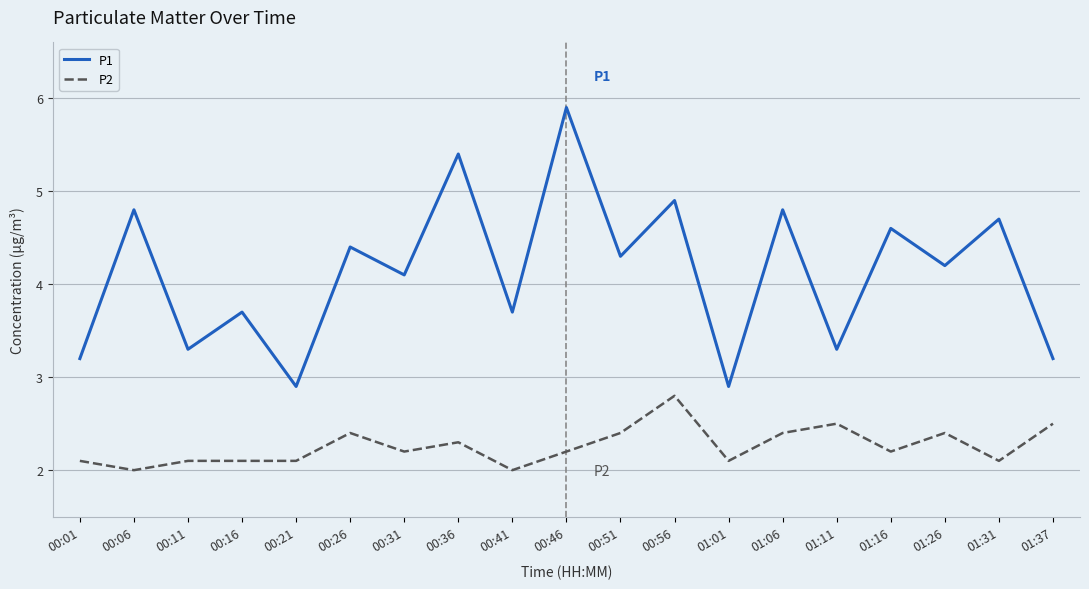

How many lines are shown in the chart?

2